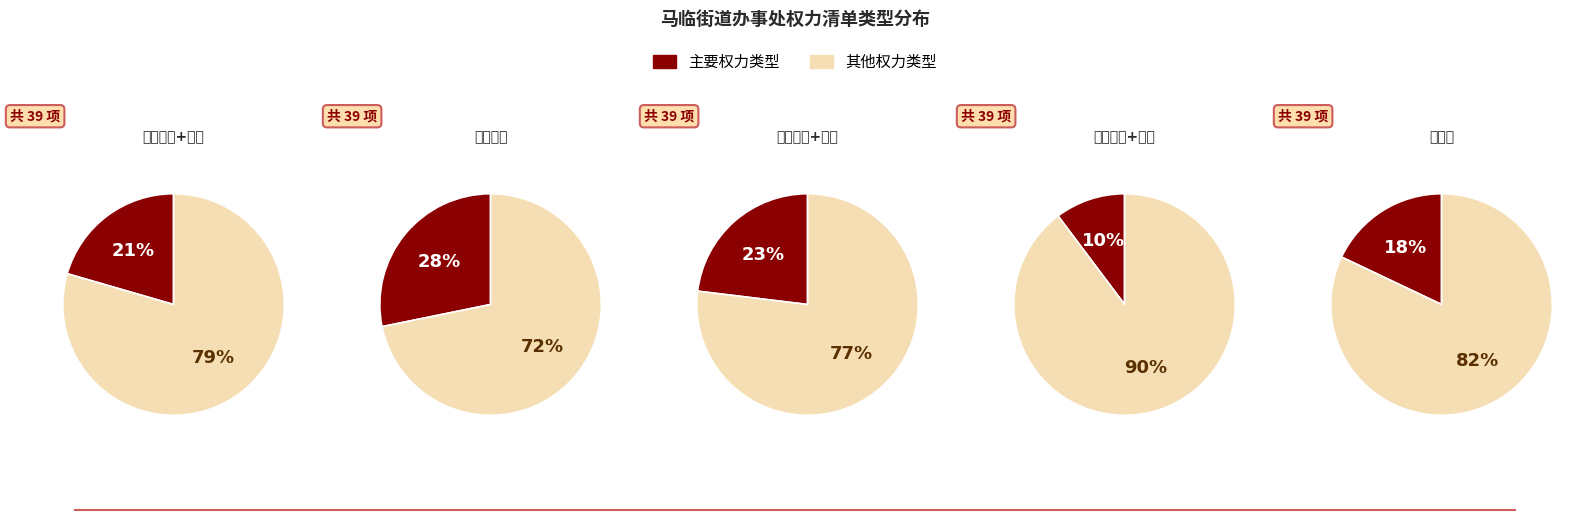

To the nearest percent, what percentage of the pie is 行政许可?

10%